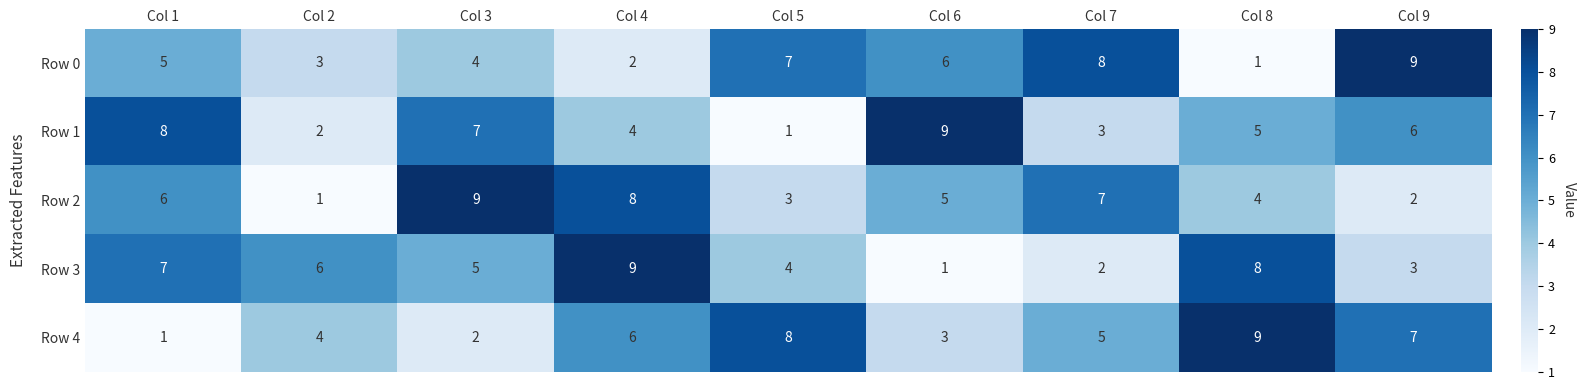

What is the minimum value shown in the chart?

1